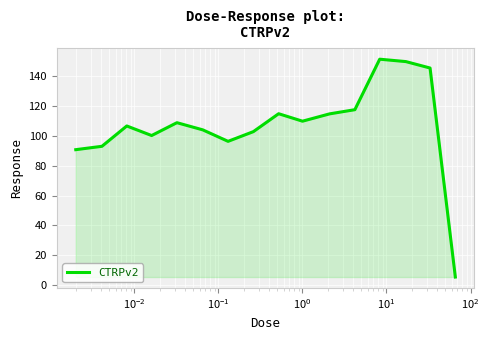

Does the chart have visible grid lines?

Yes